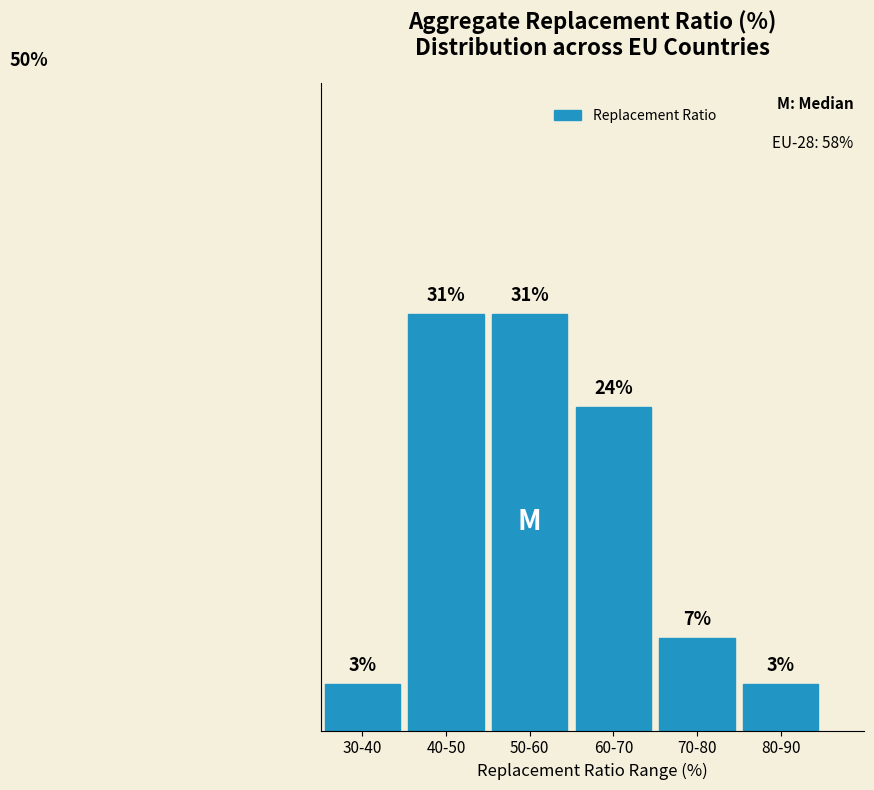

Are the bars horizontal?

No